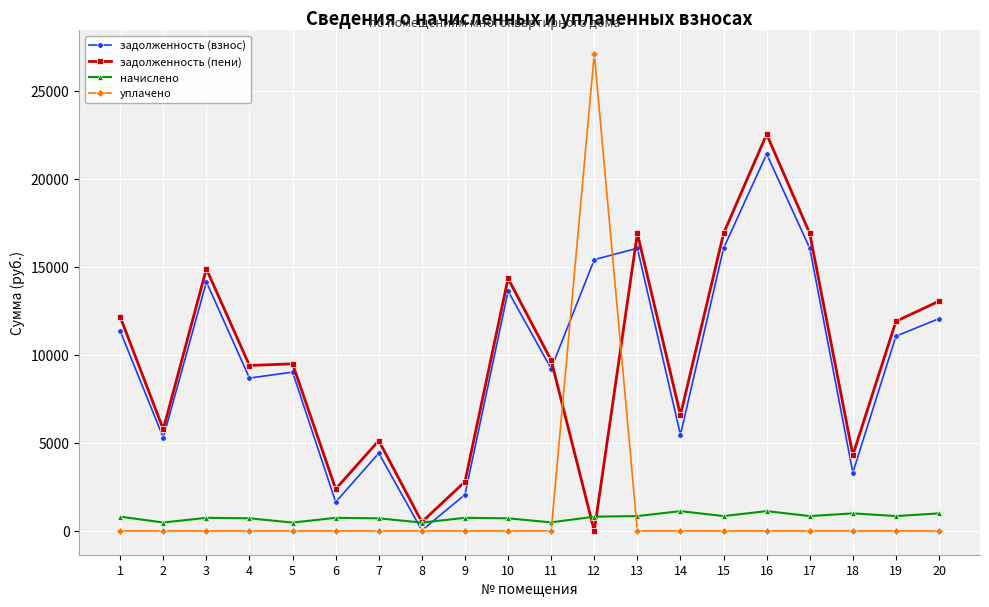

Does the chart have visible grid lines?

Yes